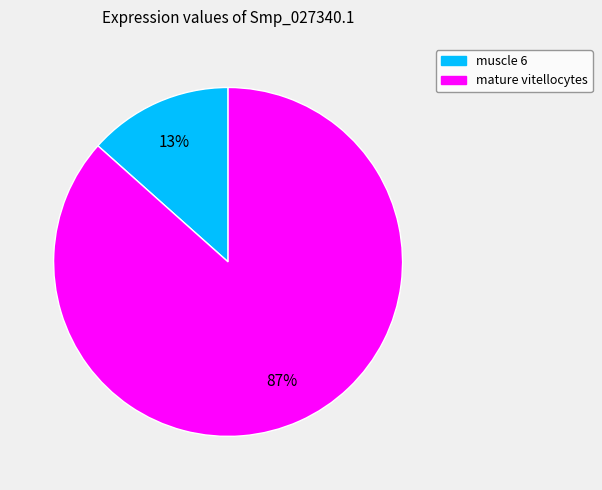

Combined, do mature vitellocytes and muscle 6 account for over 50%?

Yes